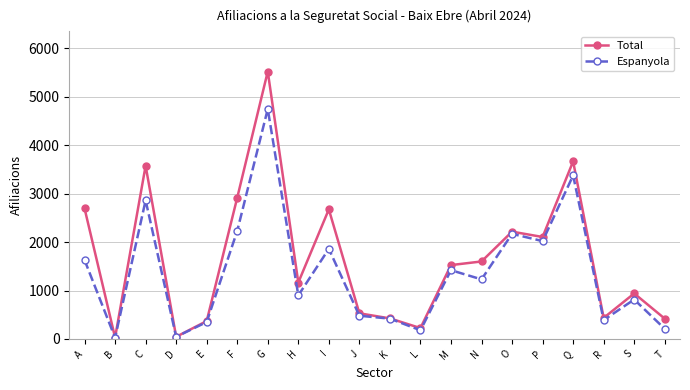

Which category has the highest value in the Total series?

G